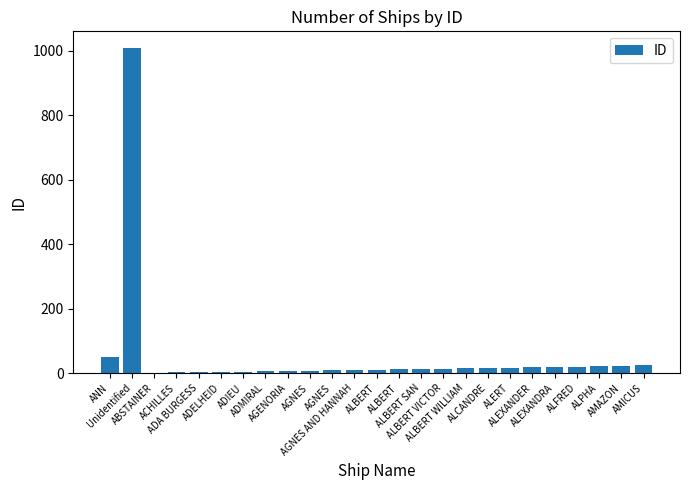

Count the number of categories in the chart.

25